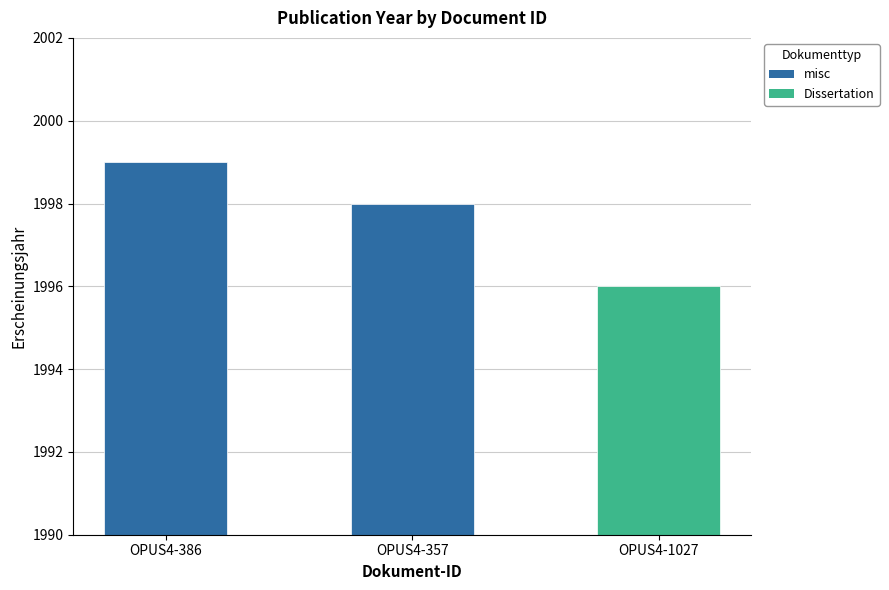

Is it true that the value at OPUS4-357 is 1998?

True